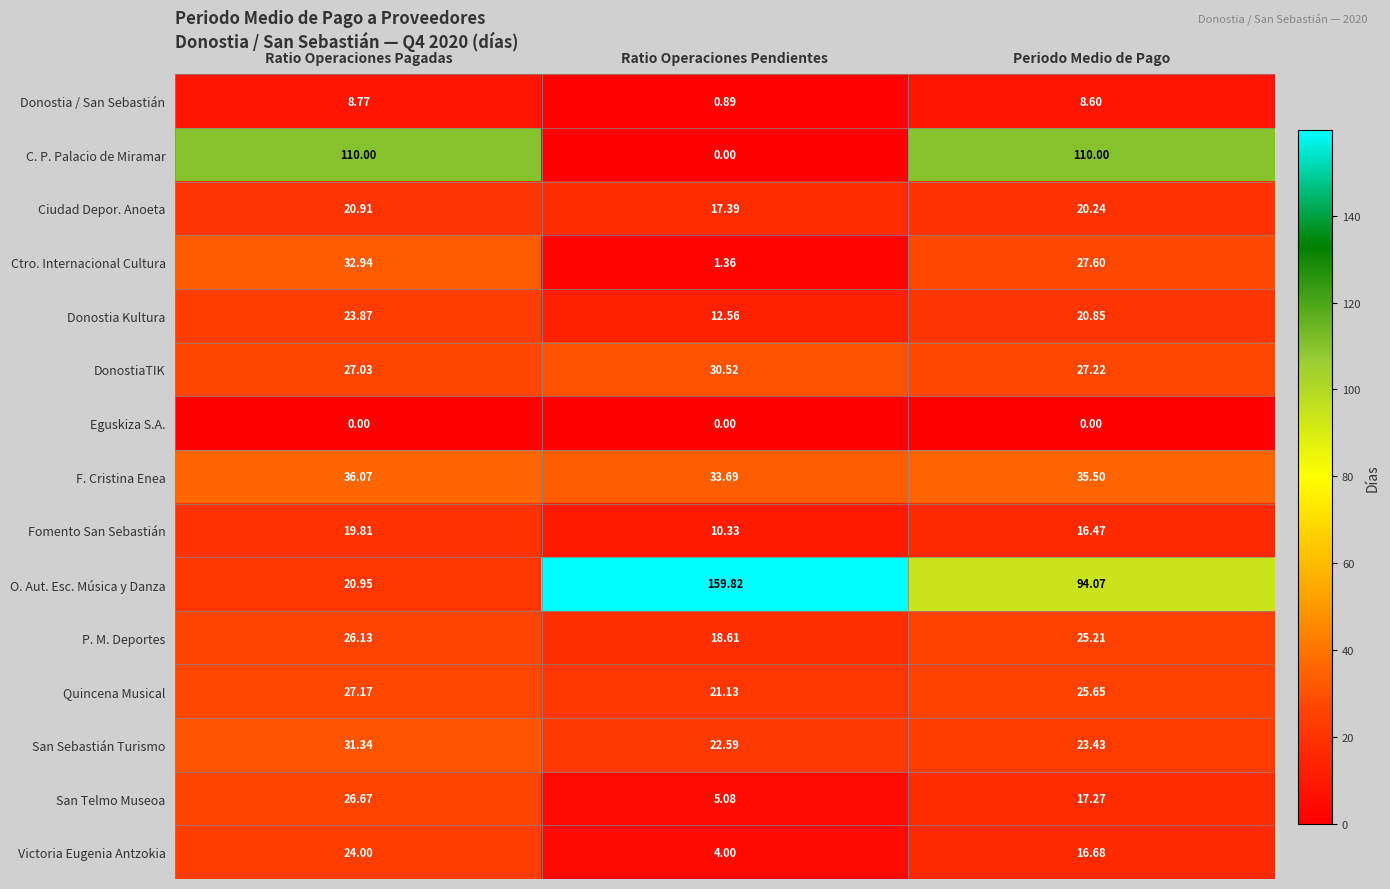

Which series has the largest total across all categories?

O. Aut. Esc. Música y Danza